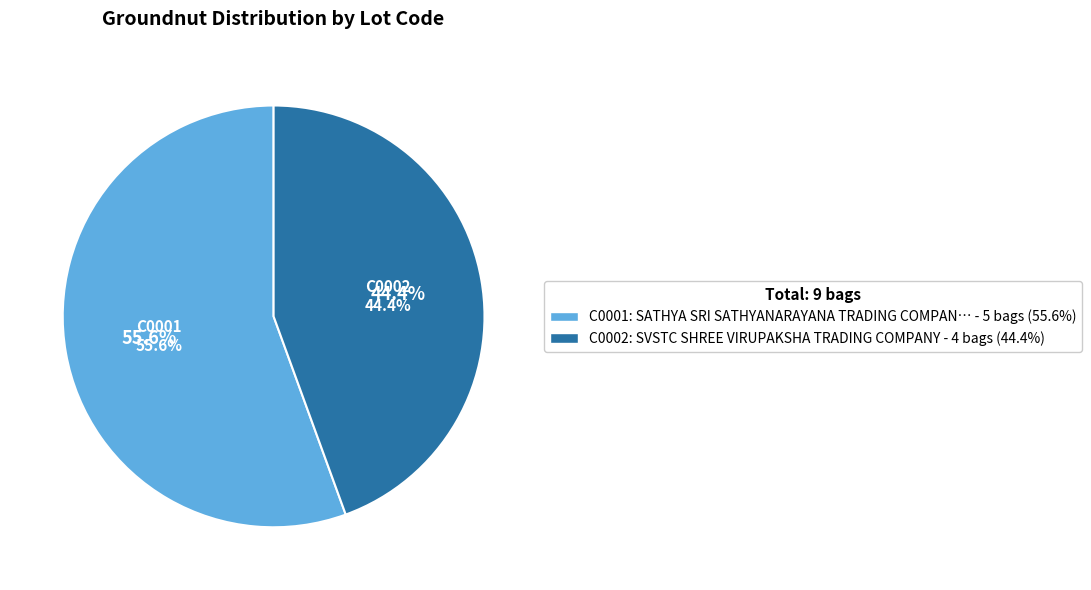

Combined, do C0001 and C0002 account for over 50%?

Yes